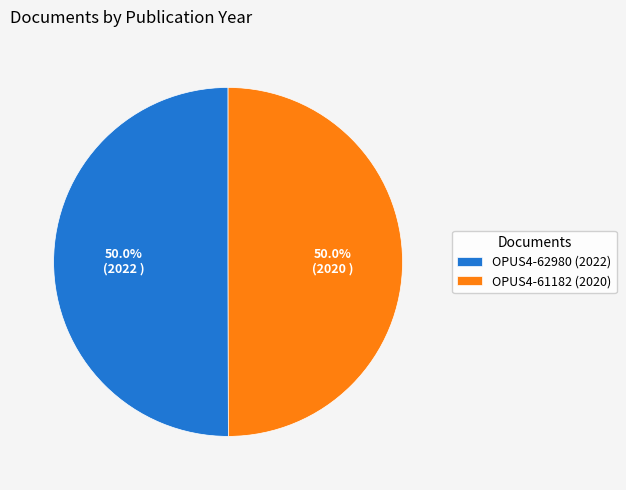

Approximately how many times larger is the value at OPUS4-61182 (2020) compared to OPUS4-62980 (2022)?

1.0